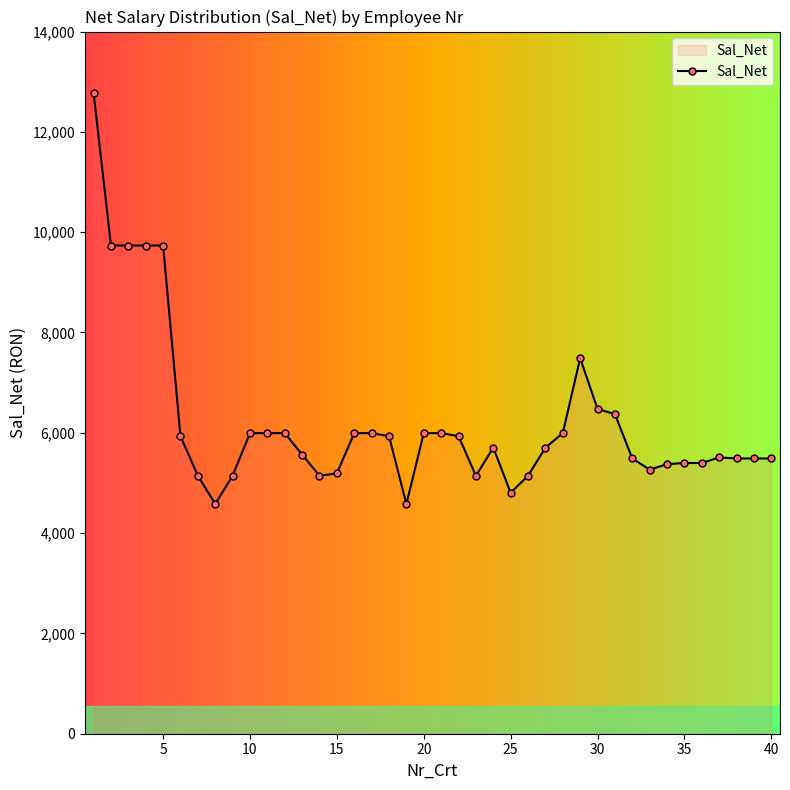

What is the difference between the second highest and minimum values?

5153